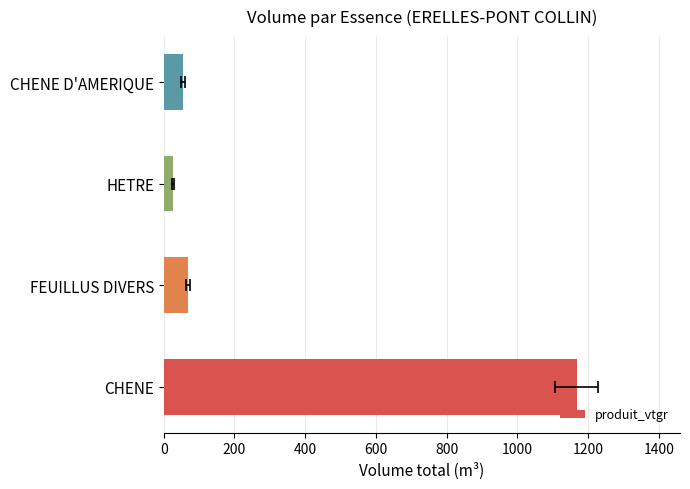

How many data points are less than 68?

2